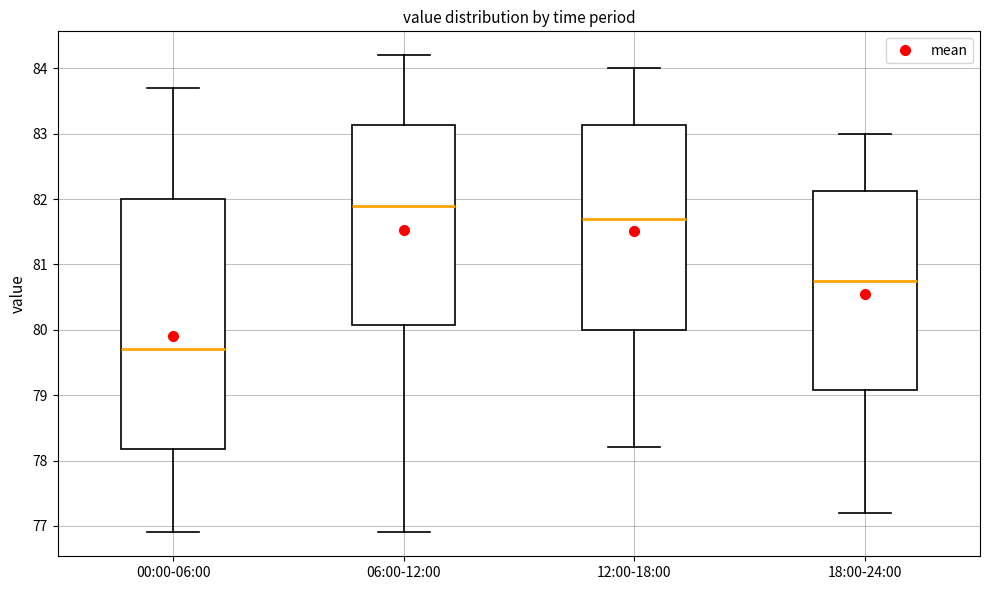

Which box's median line is the lowest?

00:00-06:00